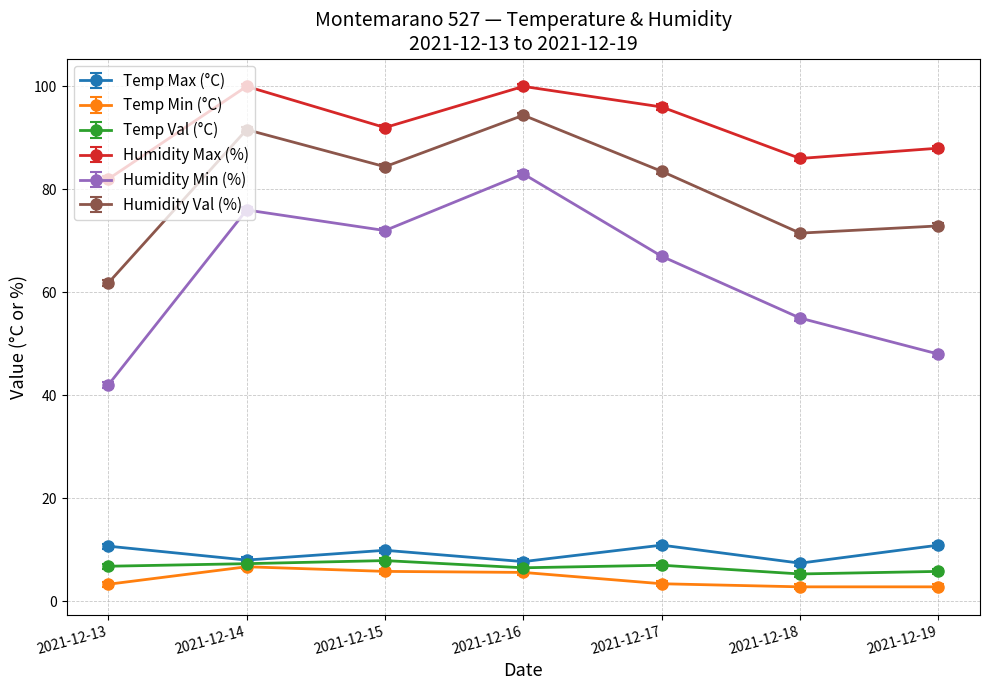

True or false: Humidity Min (%) and Humidity Val (%) cross at least once.

False